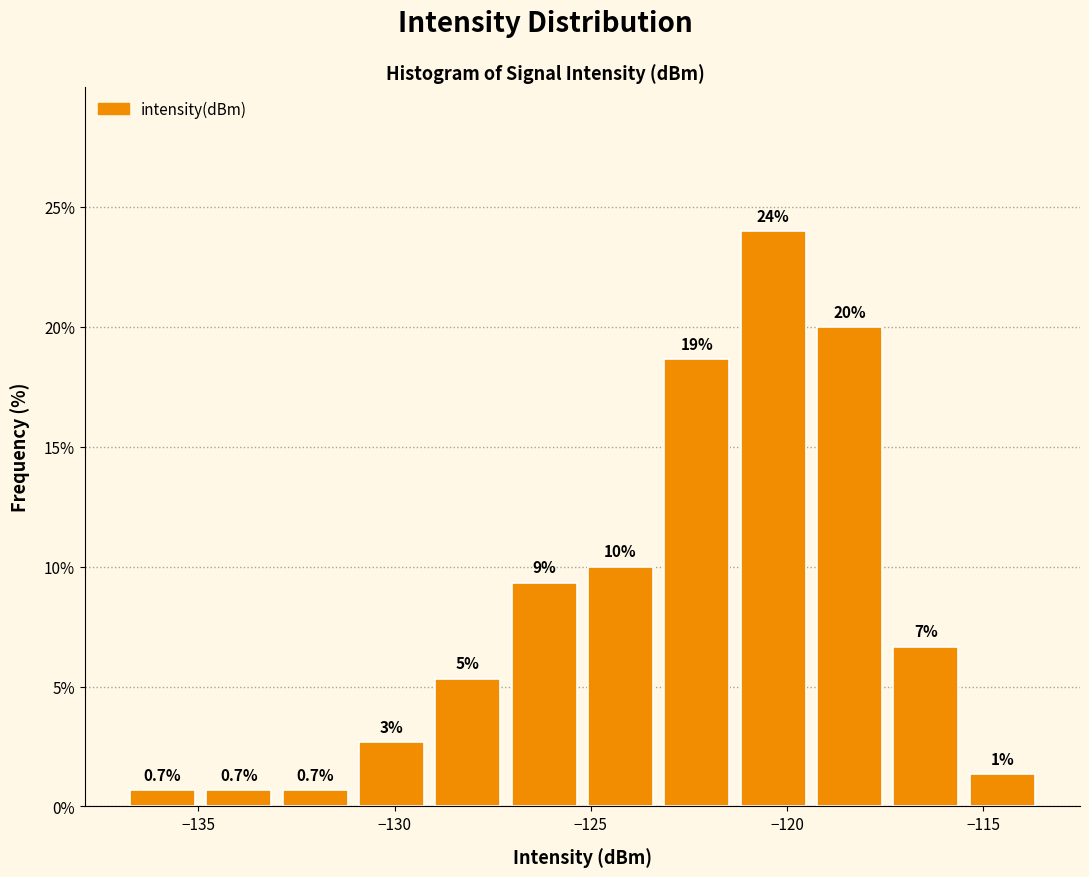

Read against the x-axis, roughly where is the centre of the tallest bar?

-120.5